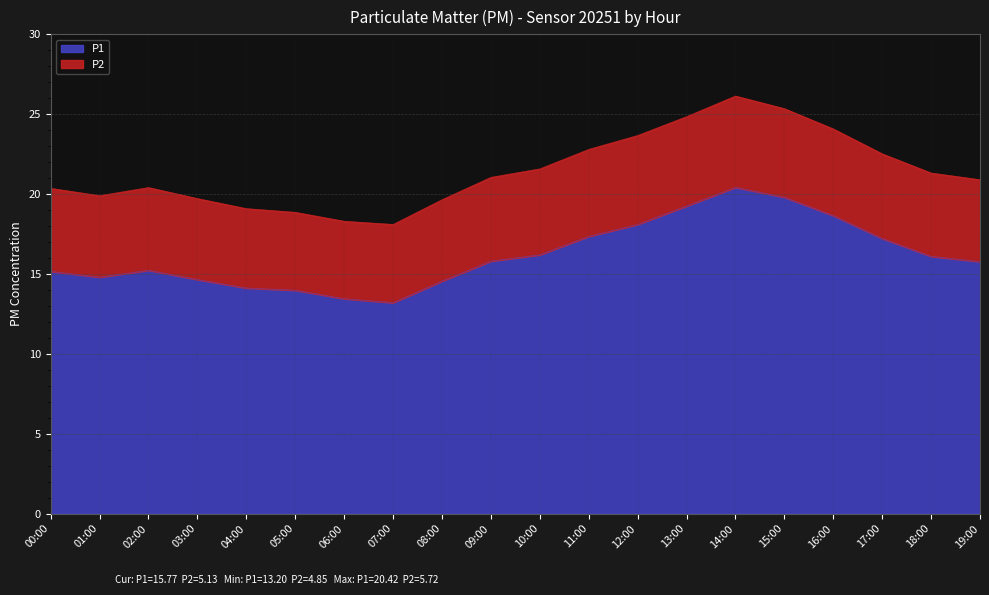

Rank the categories by value from highest to lowest.

14:00, 15:00, 13:00, 16:00, 12:00, 11:00, 17:00, 10:00, 18:00, 09:00, 19:00, 02:00, 00:00, 01:00, 03:00, 08:00, 04:00, 05:00, 06:00, 07:00